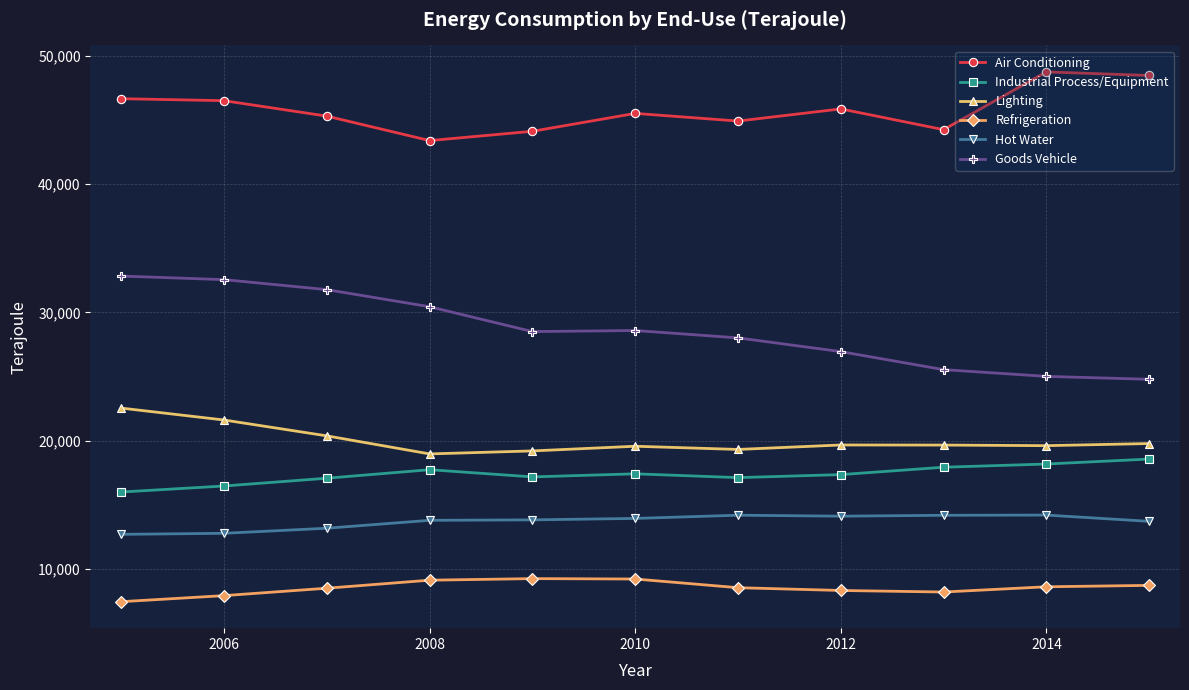

Which series has the largest range (max minus min)?

Goods Vehicle